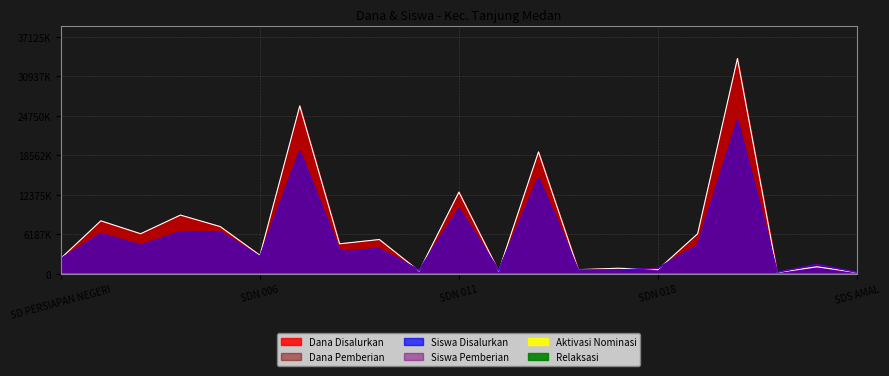

What position from the right is SDN 020?

4